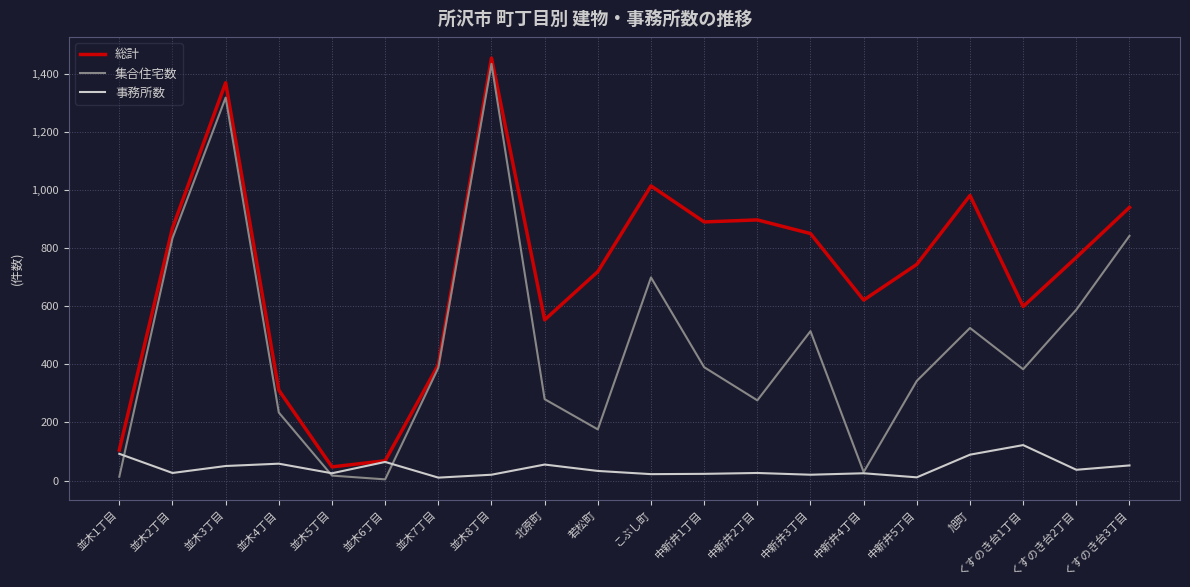

What value does the 総計 series have at 並木7丁目, to the nearest 10?

400